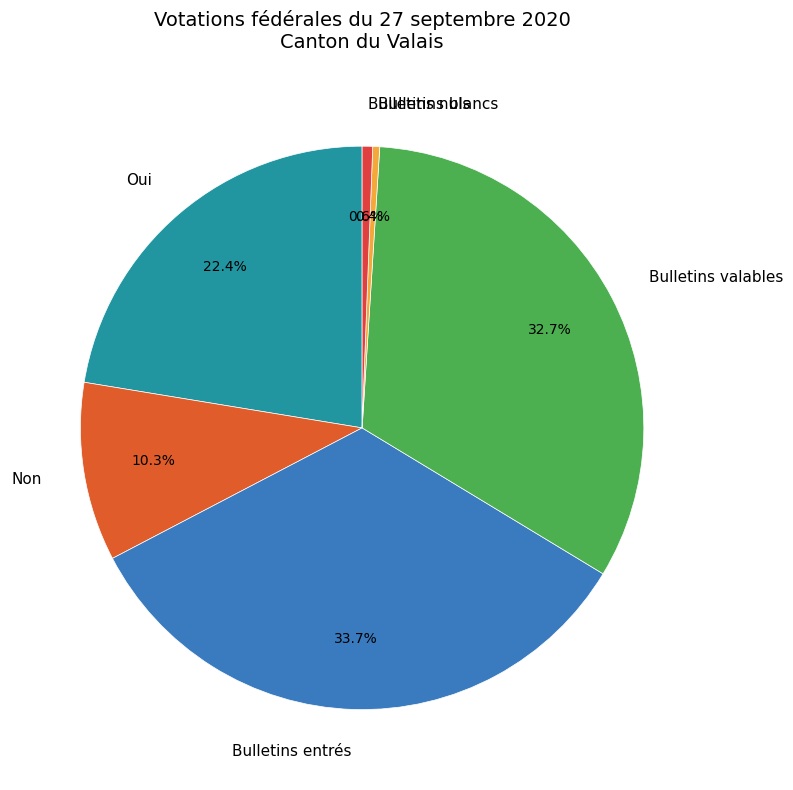

To the nearest percent, what is the difference between the largest and smallest slice percentages?

33%